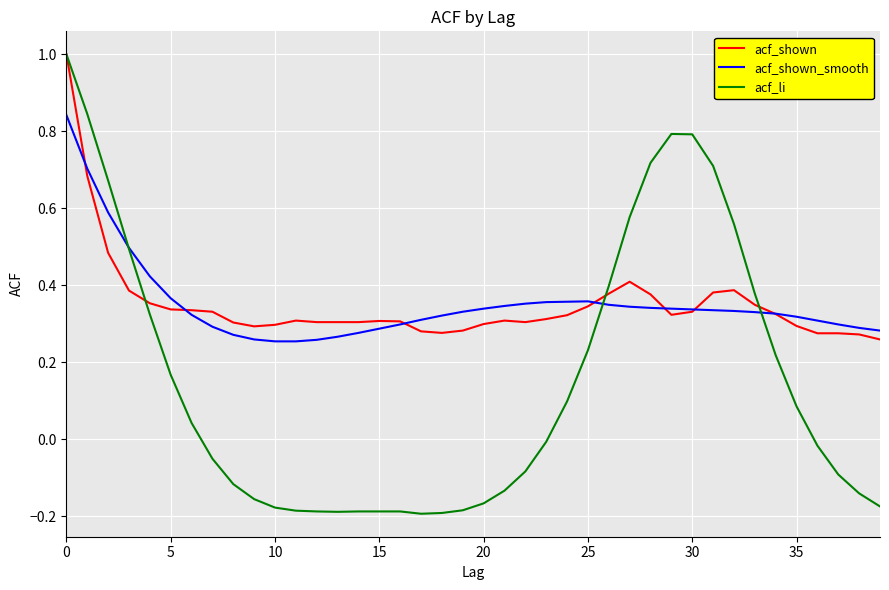

Does the chart display data point markers on the line(s)?

No